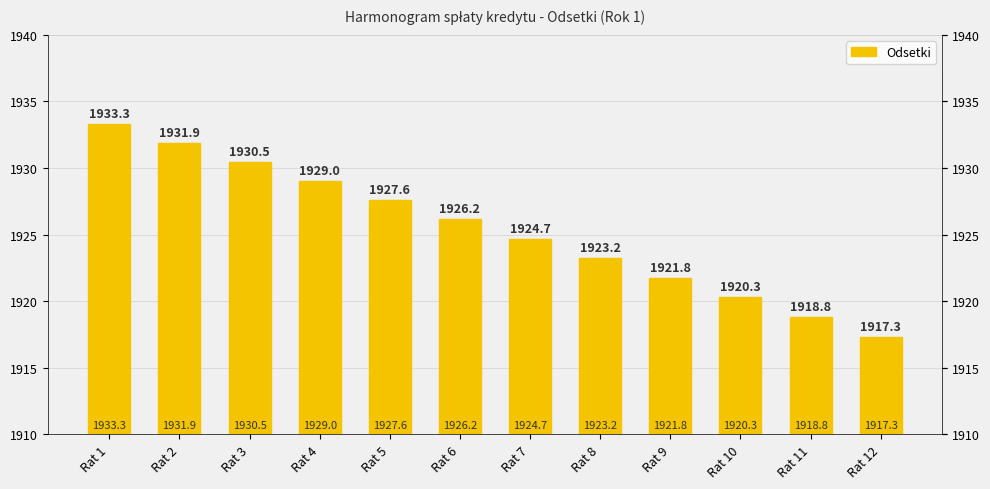

What is the sum of the values at Rat 2 and Rat 10?

3852.2